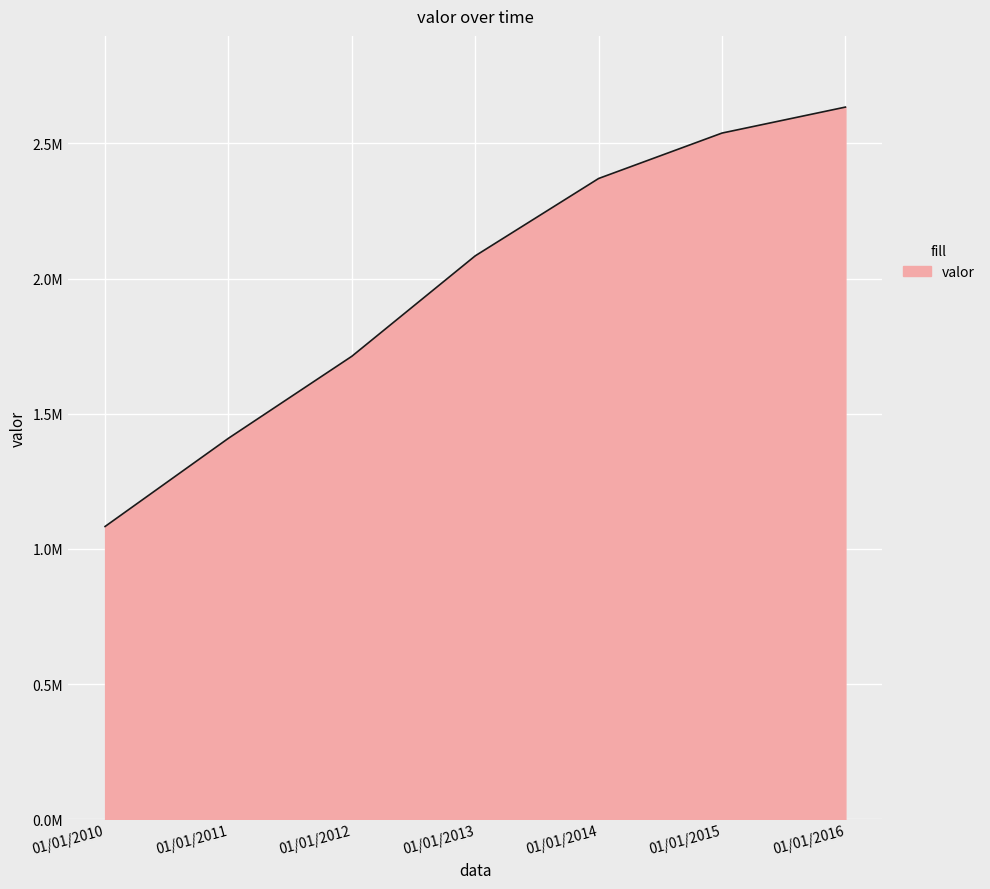

Is this an area chart (filled region under the line)?

Yes